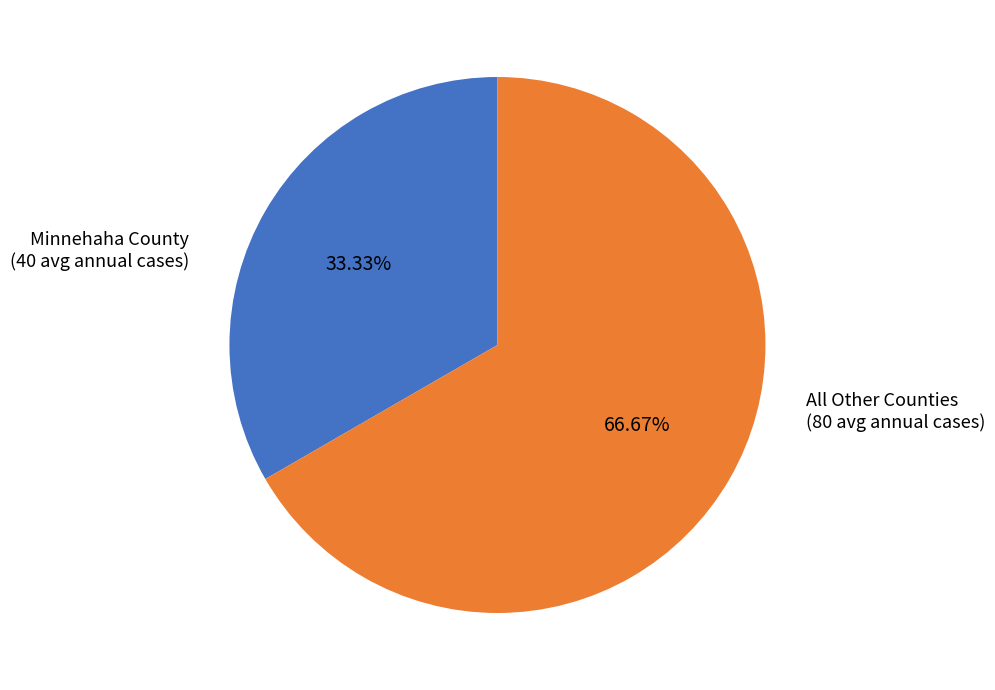

How many slices are in this pie chart?

2